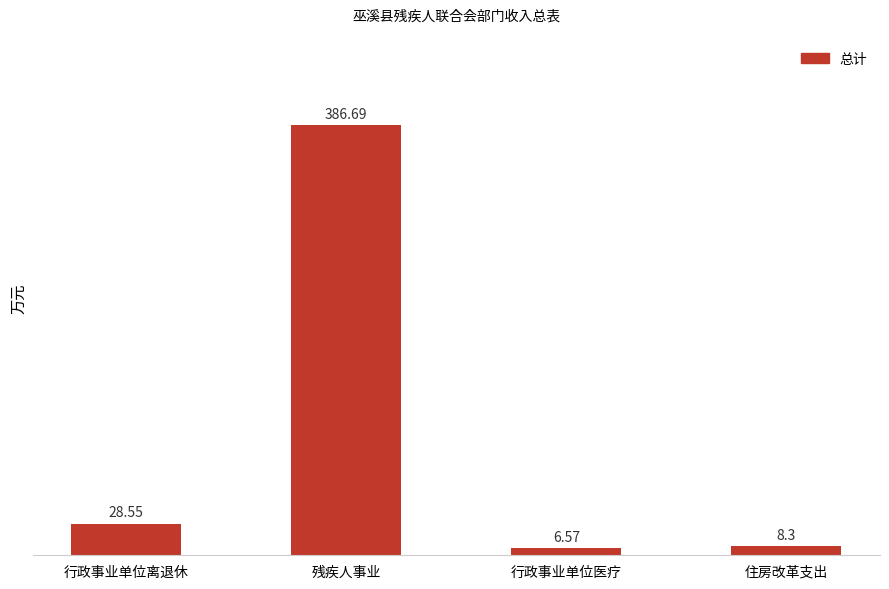

Which category has the lowest value across all series?

行政事业单位医疗